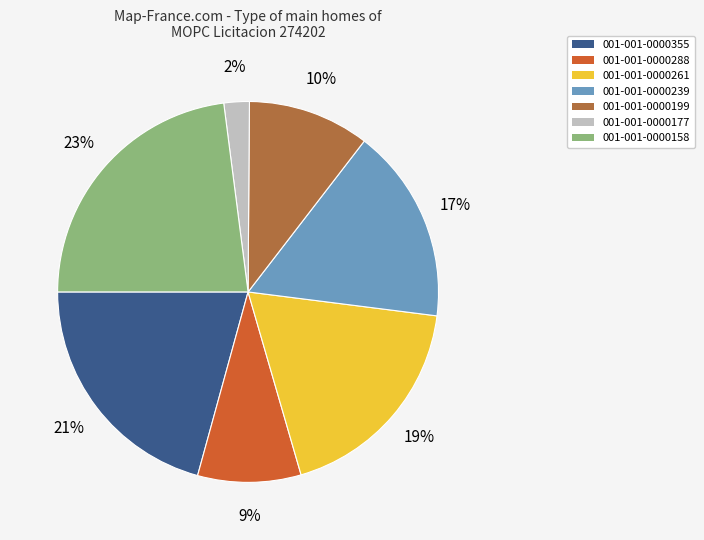

Between 001-001-0000239 and 001-001-0000288, which is larger?

001-001-0000239